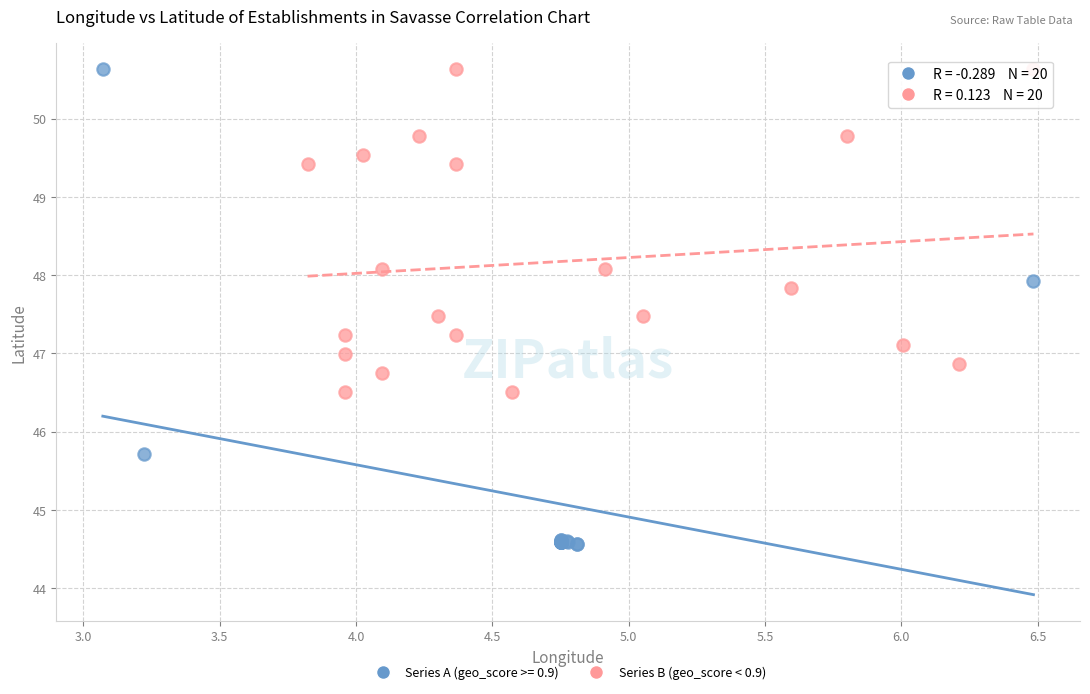

Which series has the widest spread of Y values?

Series A (geo_score >= 0.9)